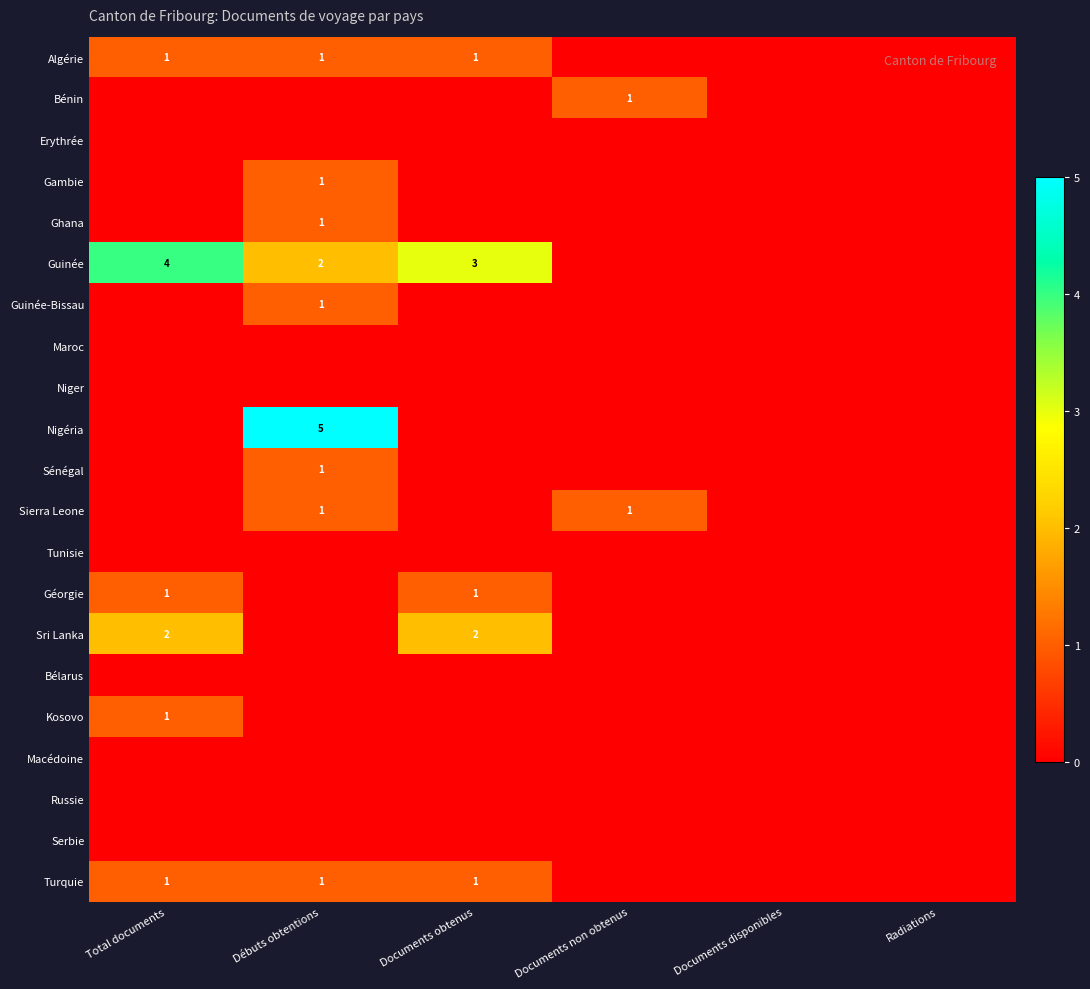

True or false: Nigéria has a value of 5 at Débuts obtentions.

True